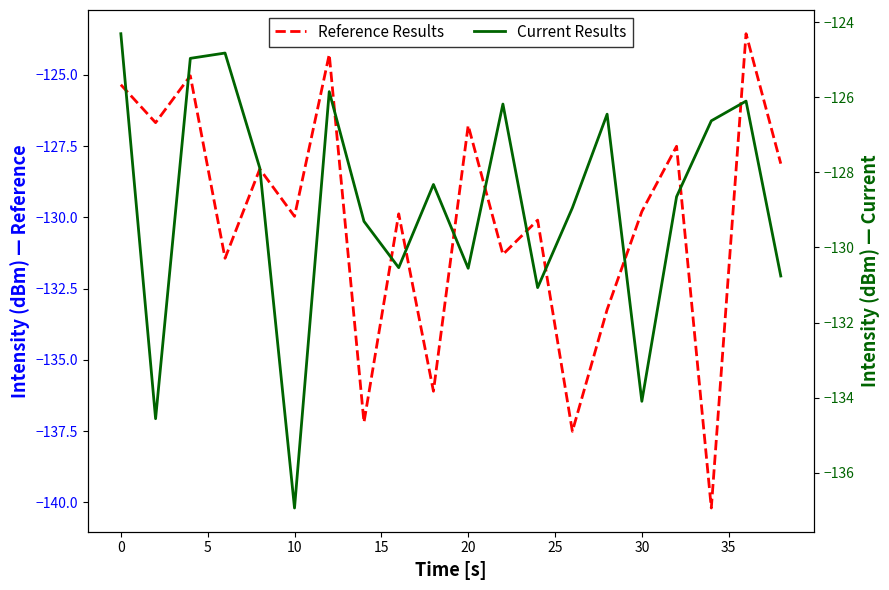

The Reference Results series shows -179.7 at 10. True or false?

False